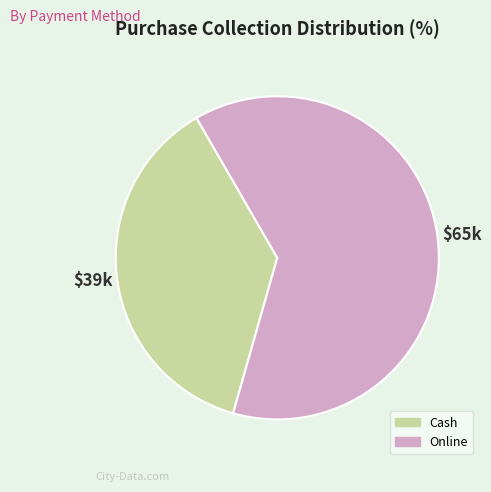

True or false: Online accounts for 77% of the total.

False